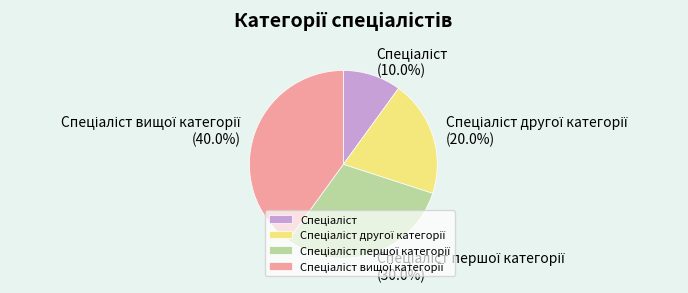

Rank the categories by value from highest to lowest.

Спеціаліст вищої категорії, Спеціаліст першої категорії, Спеціаліст другої категорії, Спеціаліст